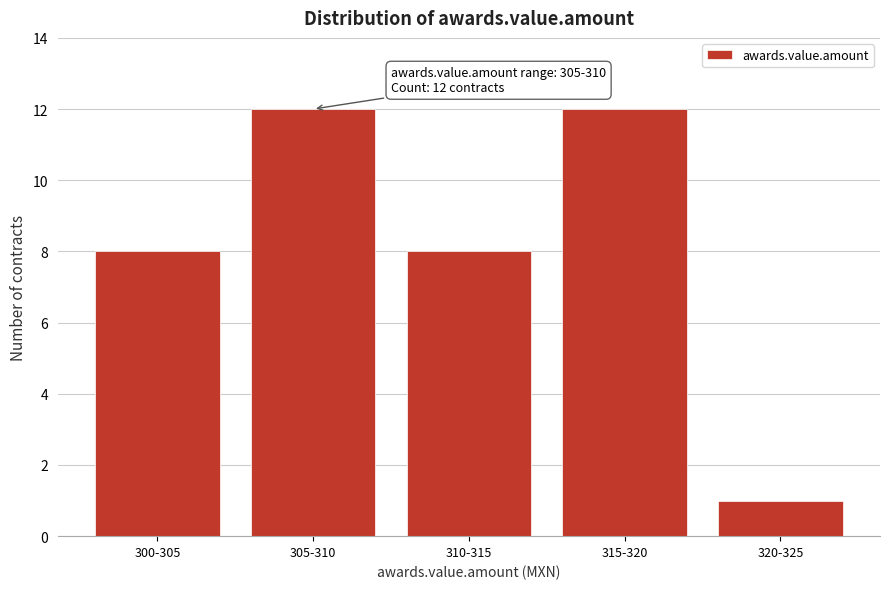

Reading left to right, what are all the values shown in this chart?

8	12	8	12	1